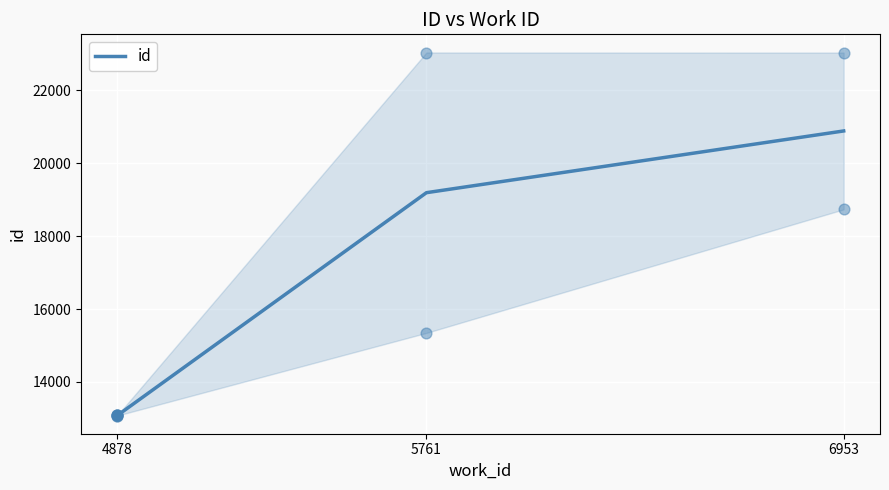

What is the ratio of the value at 6953 to the value at 4878?

1.6